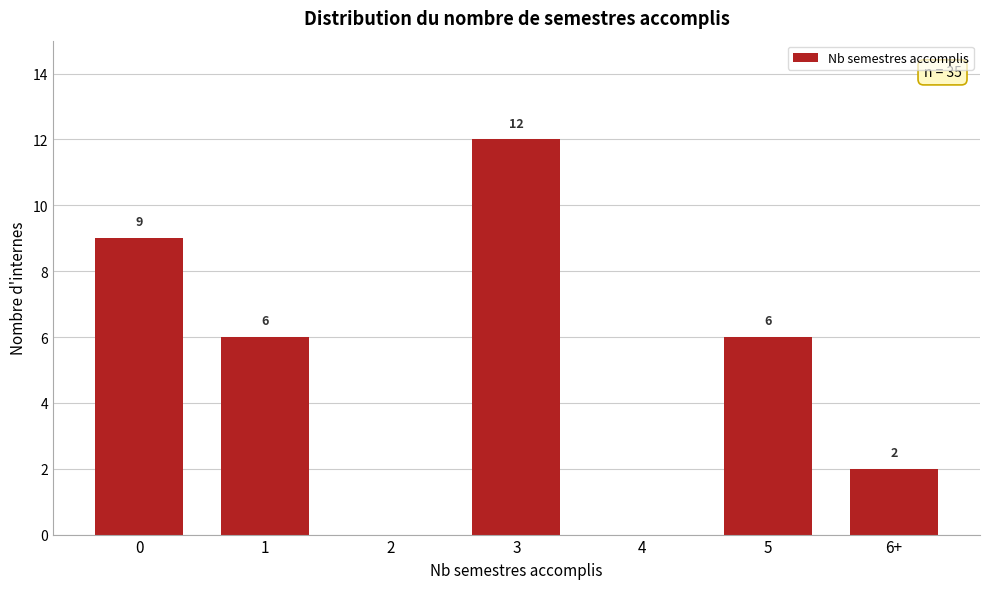

Reading right to left, transcribe all the data shown in this chart.

6+=2	5=6	4=0	3=12	2=0	1=6	0=9